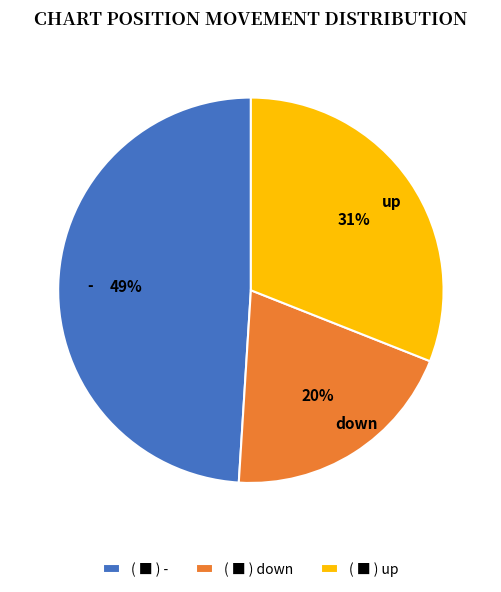

To the nearest percent, what is the average slice percentage?

33%